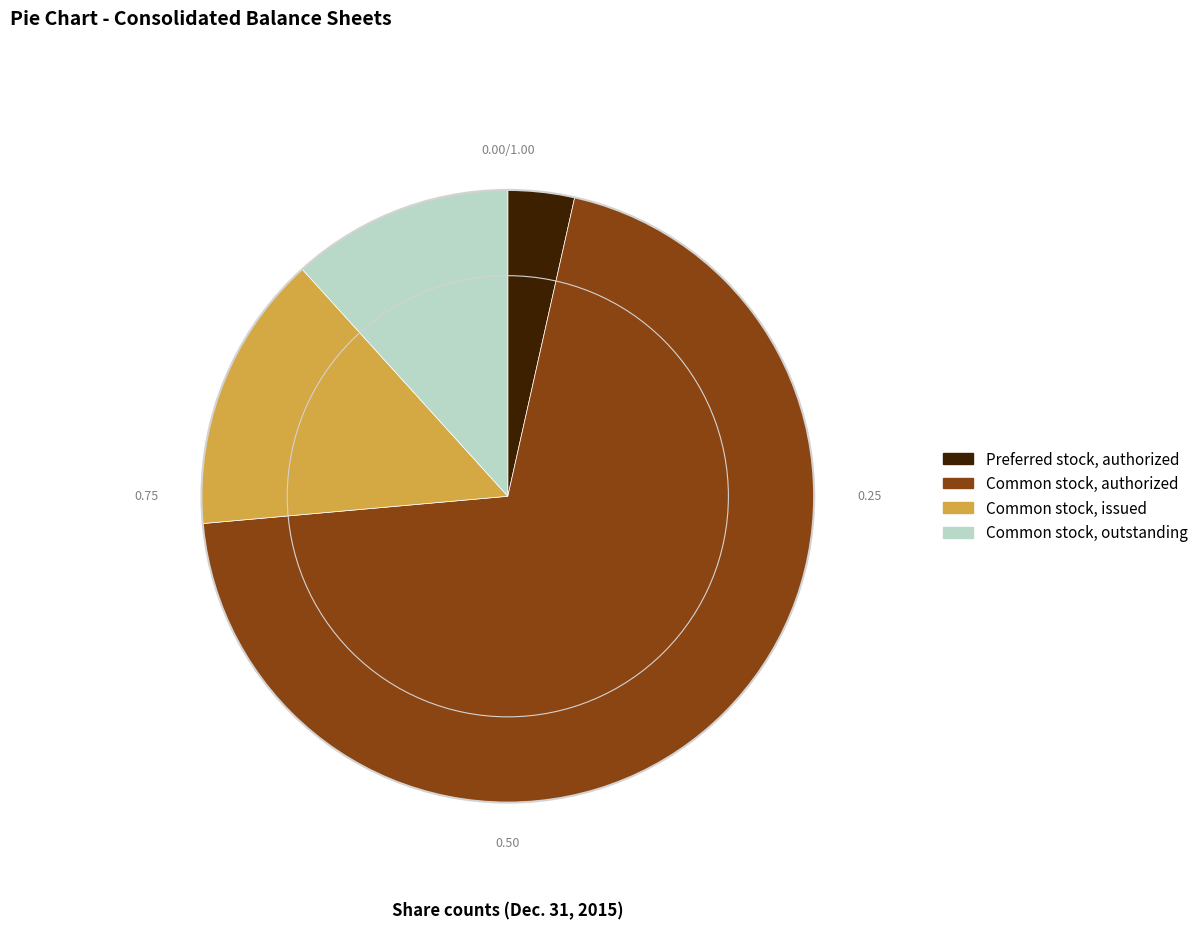

Rank the categories by value from highest to lowest.

Common stock, authorized, Common stock, issued, Common stock, outstanding, Preferred stock, authorized